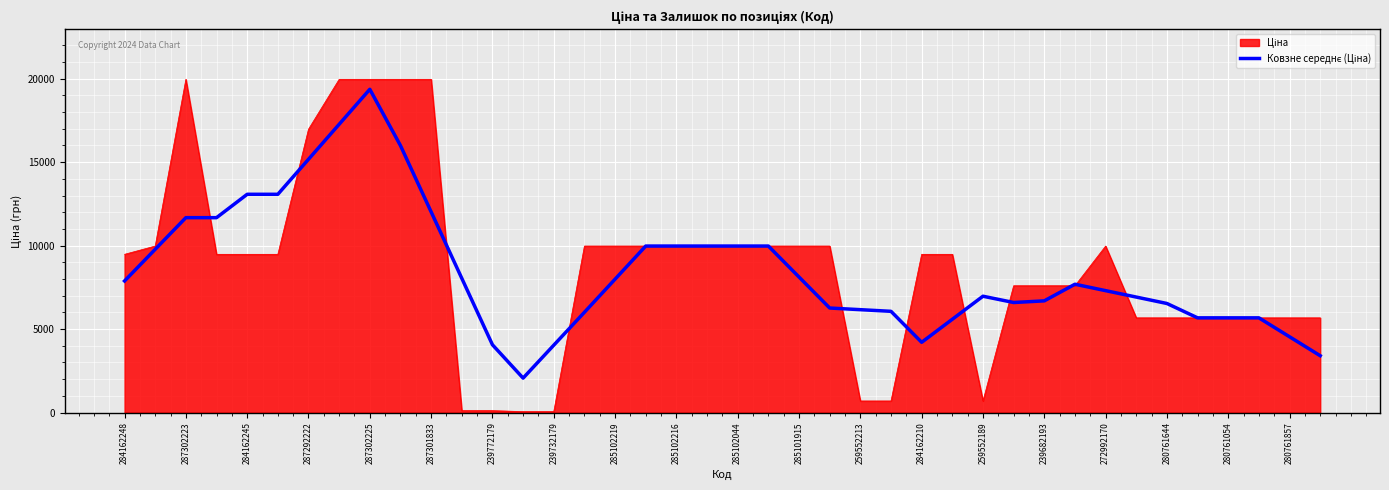

What is the greatest value displayed?

19964.2